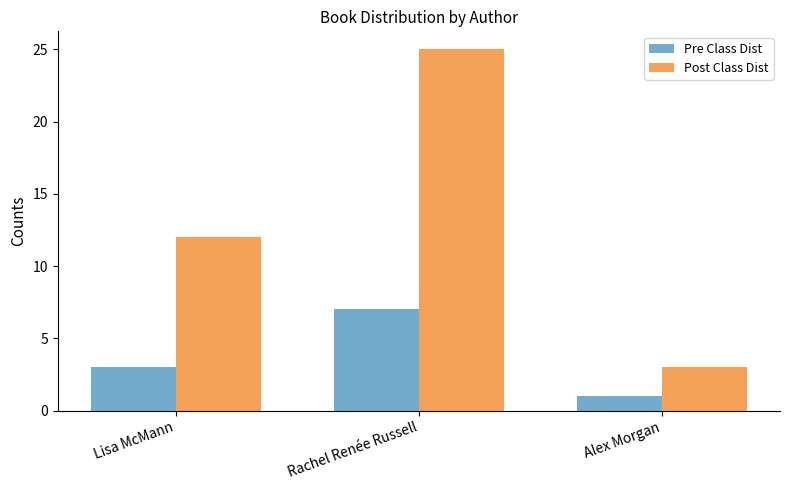

Between Lisa McMann and Alex Morgan, which series saw the biggest shift?

Post Class Dist